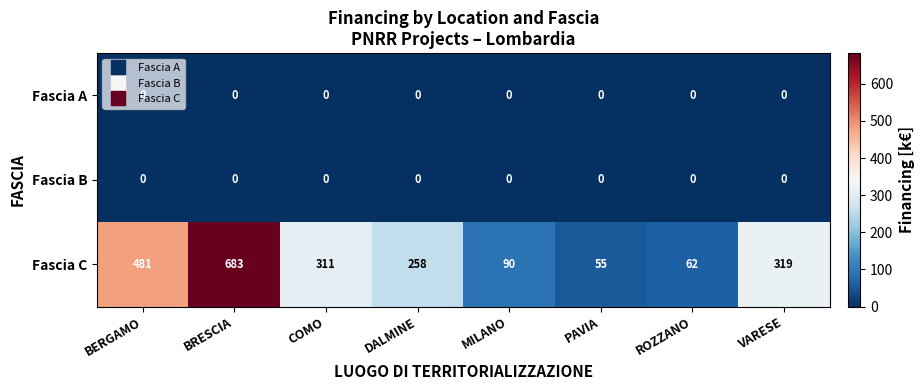

Count the number of data series in this chart.

3